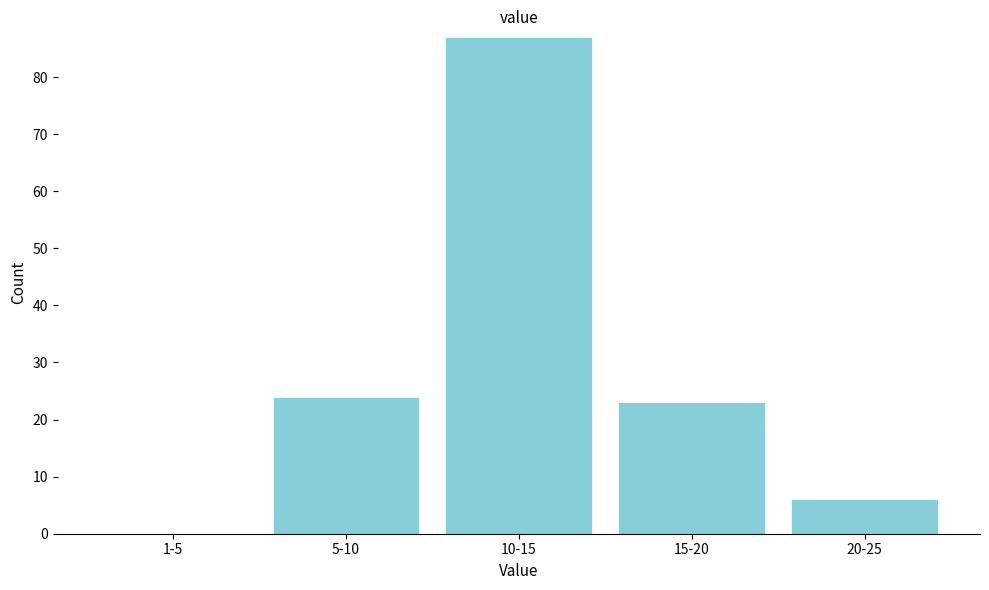

Reading right to left, transcribe all the data shown in this chart.

20-25=6	15-20=23	10-15=87	5-10=24	1-5=0